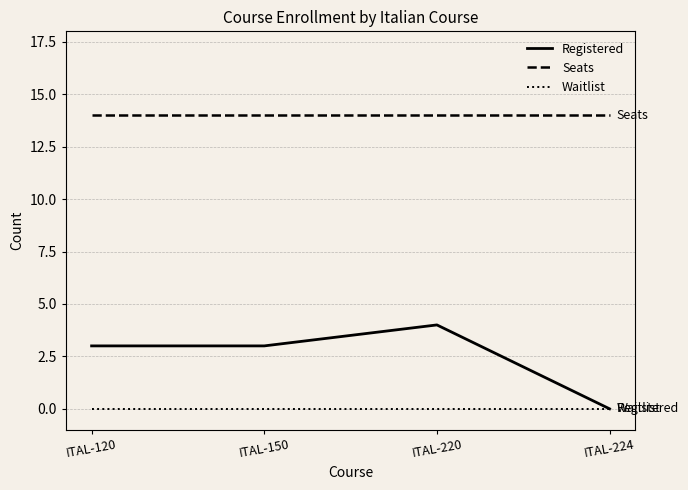

Is it true that Seats equals 4 at ITAL-120?

False